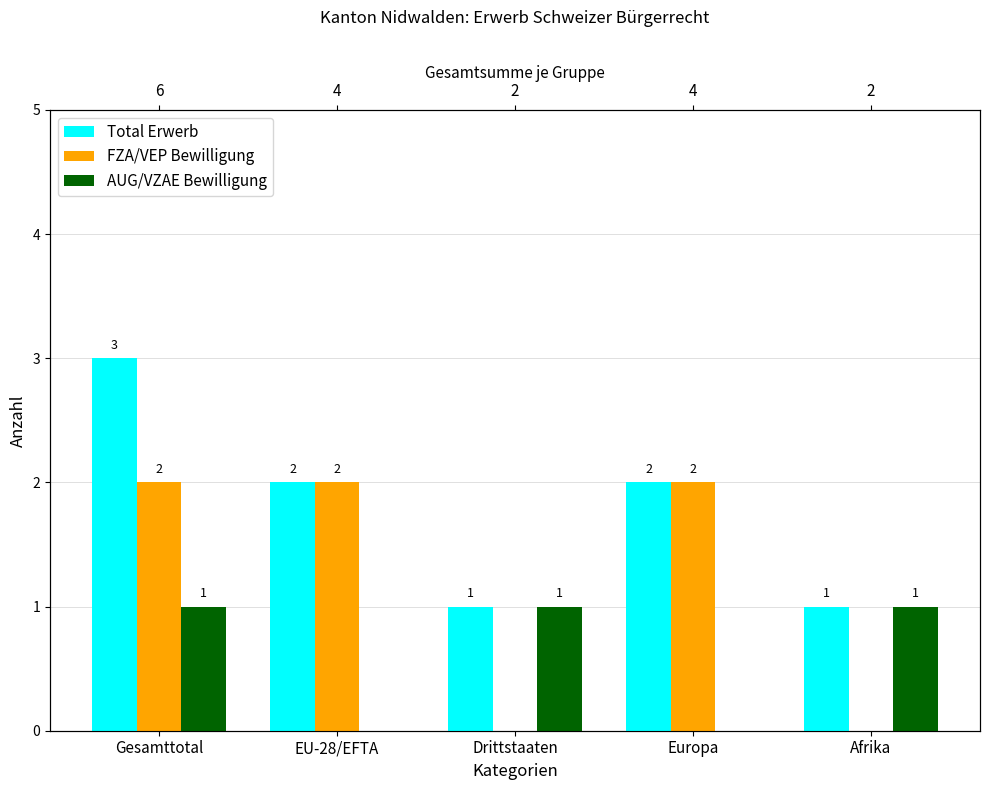

What is the difference between the maximum and second lowest values in the Total Erwerb series?

2